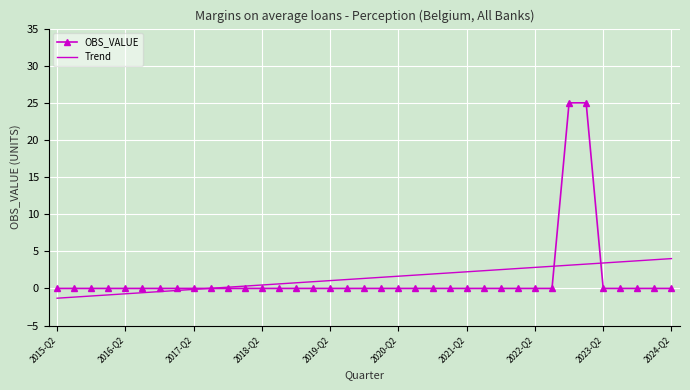

Which series has the widest spread of values?

OBS_VALUE